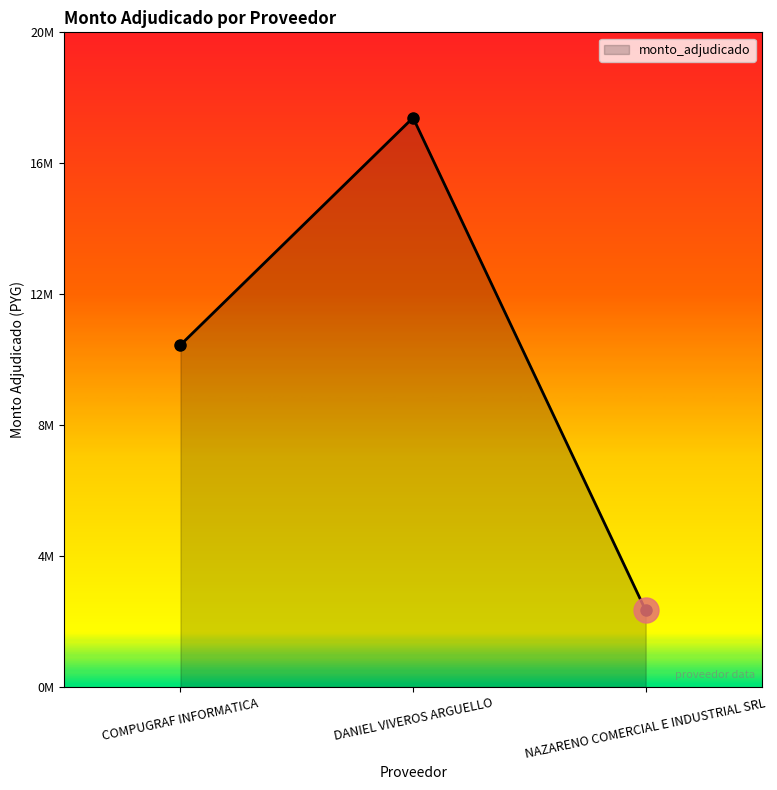

What is the difference between the maximum and minimum values?

15334110